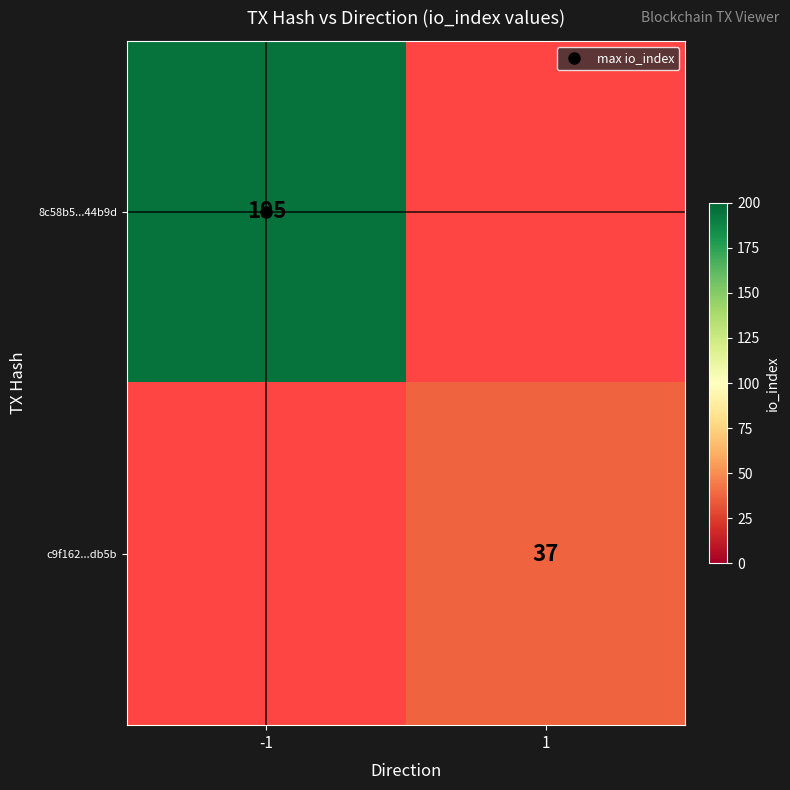

How many series are shown in this chart?

2